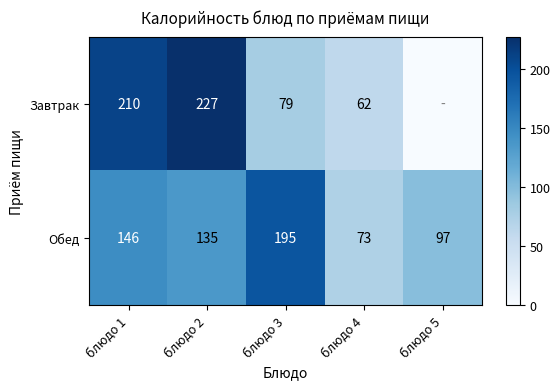

Where does the Обед series first go above 135?

блюдо 1